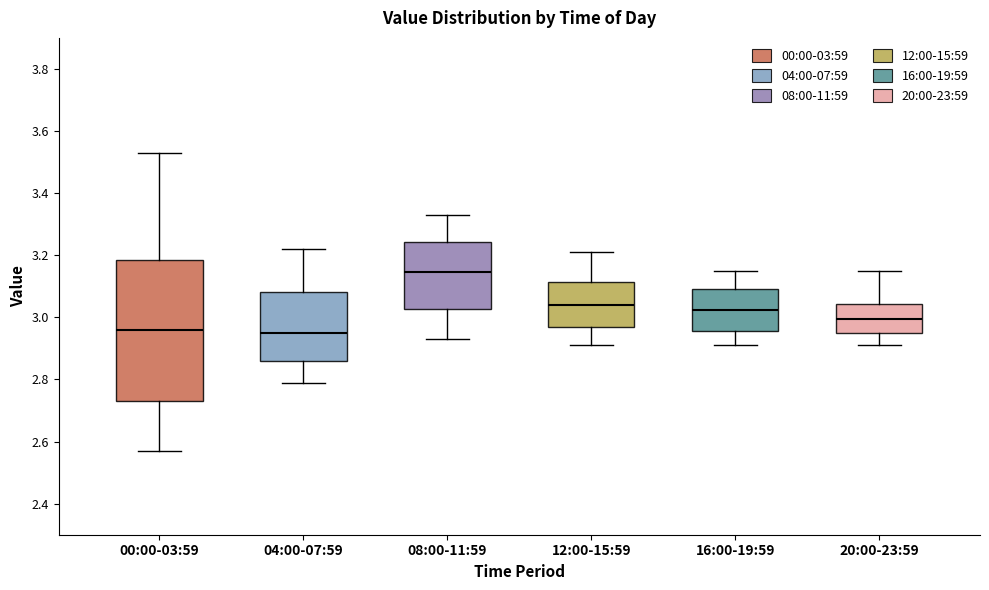

Reading left to right, transcribe this box plot: for each box, give where its median line is, the range the box spans, and where its two whiskers end, as read against the y-axis. The values are not printed on the chart, so give them approximately, as read against the axis.

00:00-03:59: median 2.96, box 2.74 to 3.18, whiskers 2.58 to 3.54
04:00-07:59: median 2.96, box 2.86 to 3.08, whiskers 2.80 to 3.22
08:00-11:59: median 3.14, box 3.02 to 3.24, whiskers 2.94 to 3.34
12:00-15:59: median 3.04, box 2.98 to 3.12, whiskers 2.92 to 3.22
16:00-19:59: median 3.02, box 2.96 to 3.10, whiskers 2.92 to 3.16
20:00-23:59: median 3.00, box 2.96 to 3.04, whiskers 2.92 to 3.16